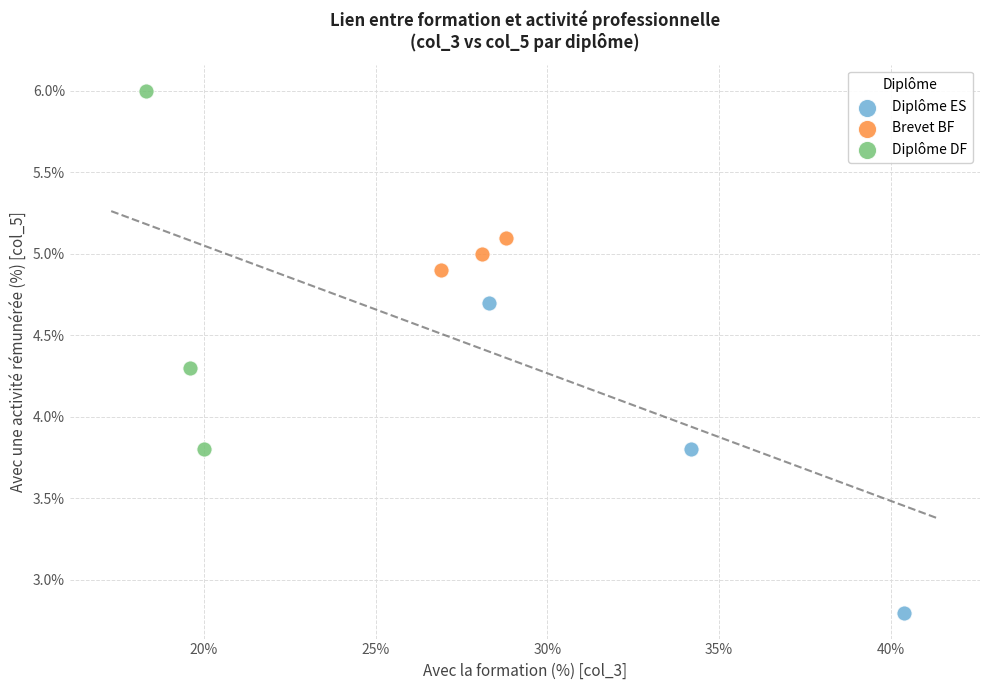

What are all the series names shown in the legend?

Diplôme ES, Brevet BF, Diplôme DF